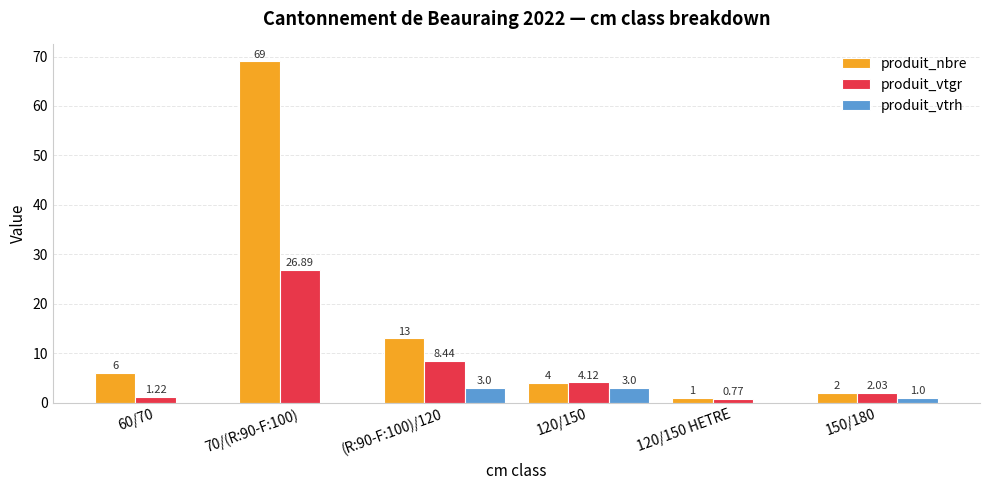

What is the sum of all produit_vtrh values?

7.0